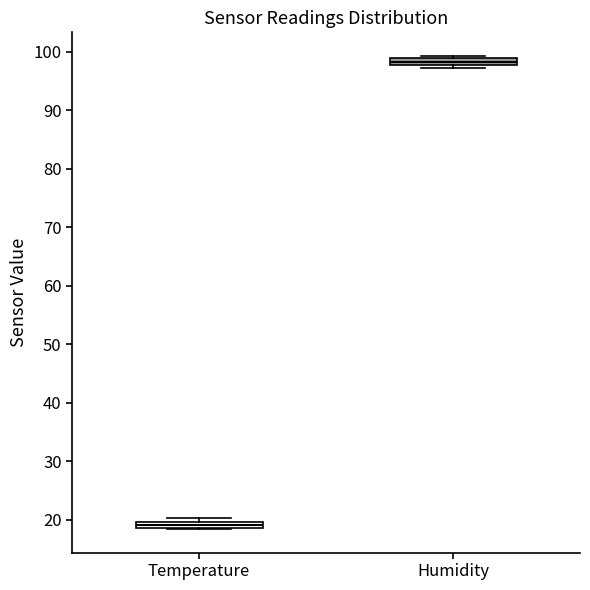

Where is the upper edge of the box for Humidity on the y-axis? The values are not printed on the chart, so give them approximately, as read against the axis.

99